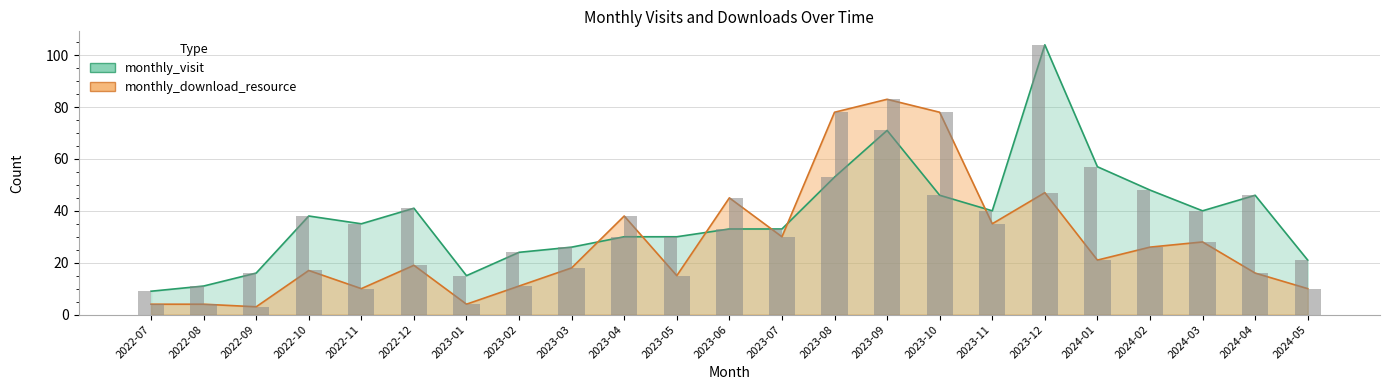

How many groups of bars are there?

23